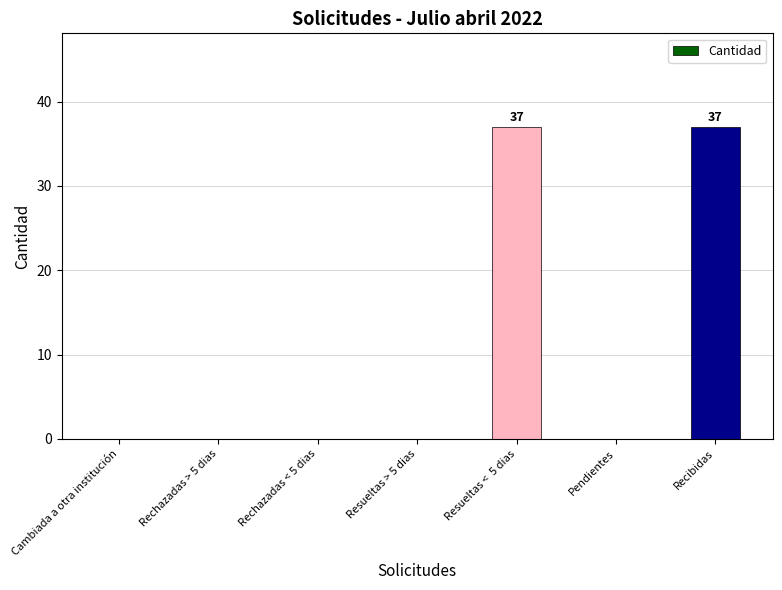

The value at Pendientes is 13. True or false?

False